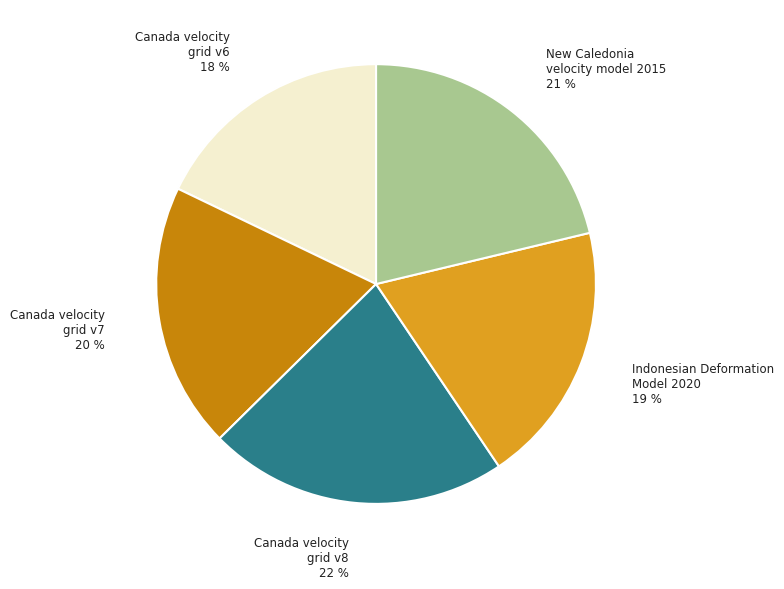

To the nearest percent, what is the difference between the Canada velocity grid v8 and Indonesian Deformation Model 2020 slice percentages?

3%